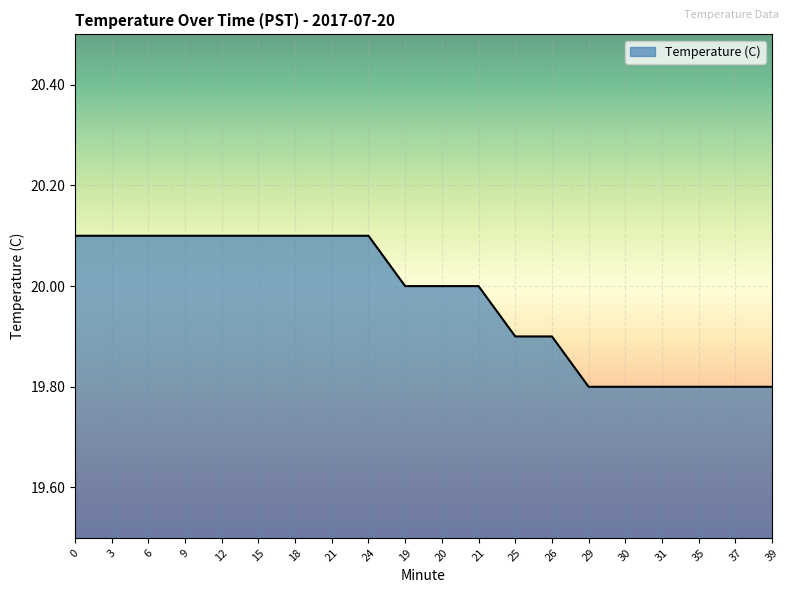

True or false: the data shows 20.0 at 21.

True